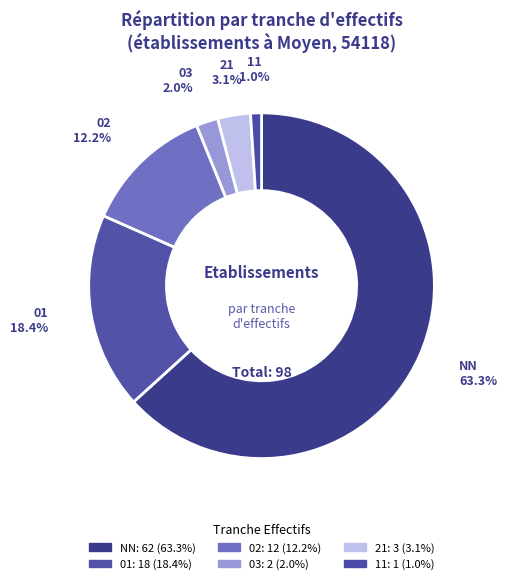

Which slice is the smallest?

11